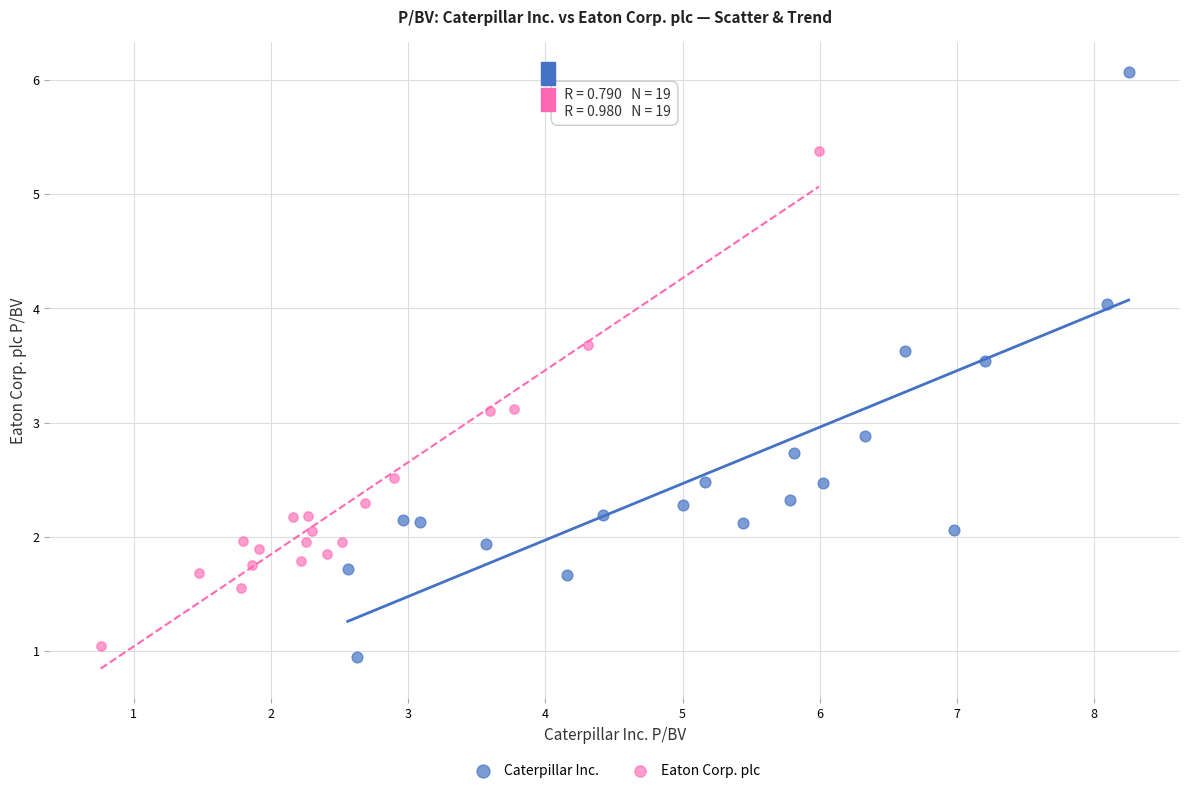

Which series contains the lowest Y value?

Caterpillar Inc.